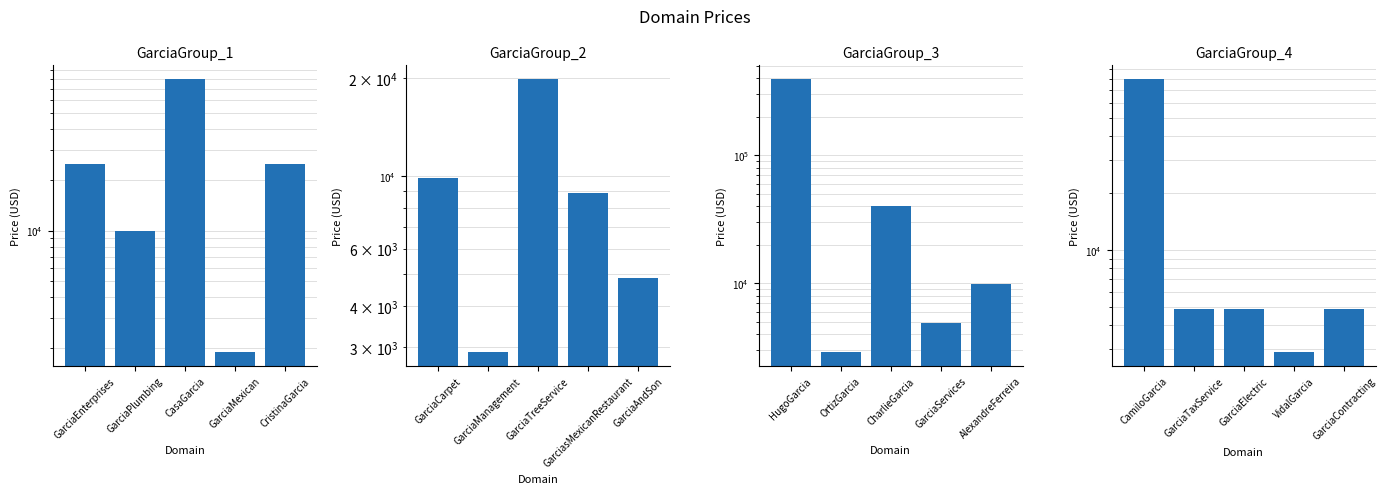

Where does the GarciaGroup_1 series first go above 24888?

CasaGarcia